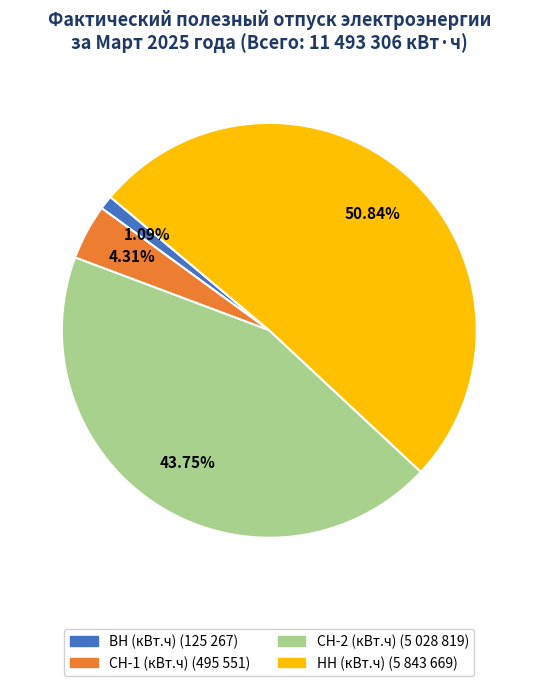

Is it true that НН is 65% of the pie?

False